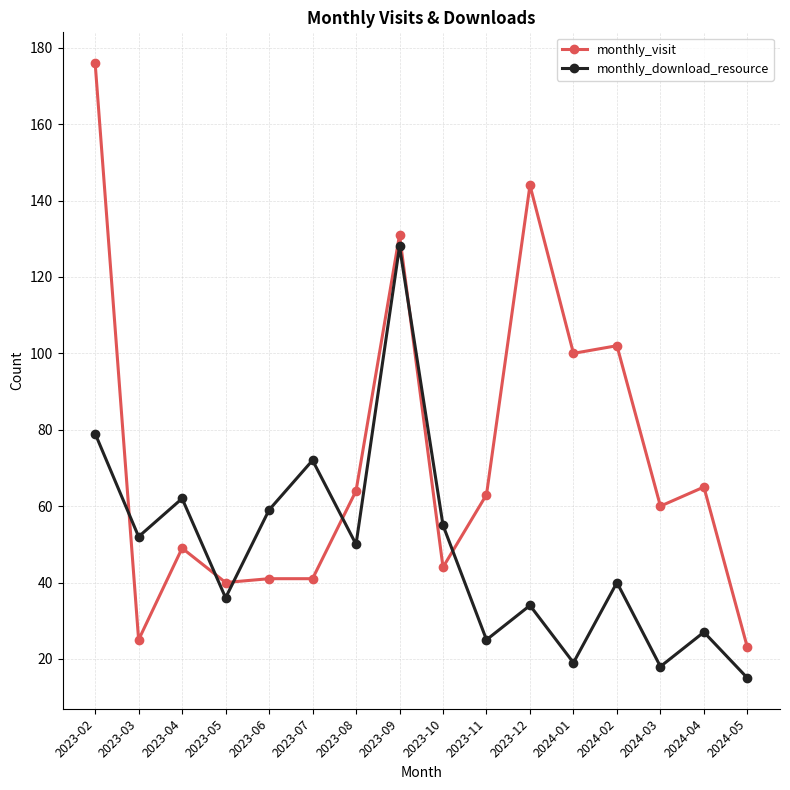

Count the number of data series in this chart.

2